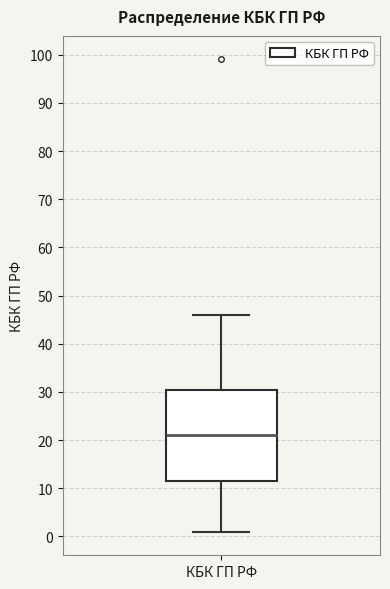

Read this box plot against the y-axis: the position of the median line, the range covered by the box, and the ends of both whiskers. The values are not printed on the chart, so give them approximately, as read against the axis.

median 21, box 12 to 31, whiskers 1 to 46